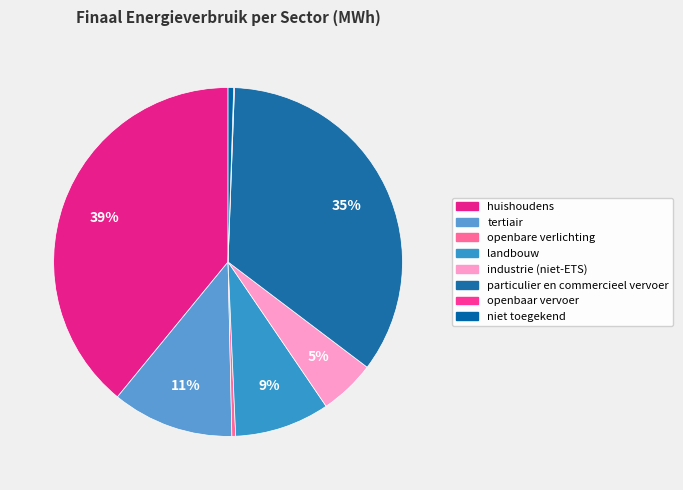

What percentage is the particulier en commercieel vervoer slice, to the nearest percent?

35%